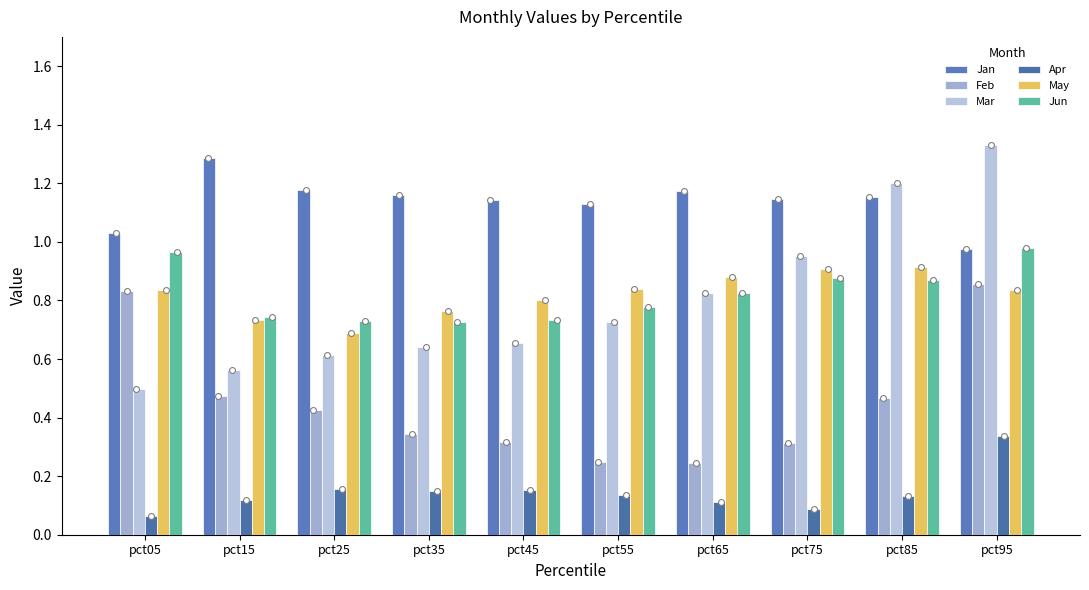

Which series has the largest total across all categories?

Jan